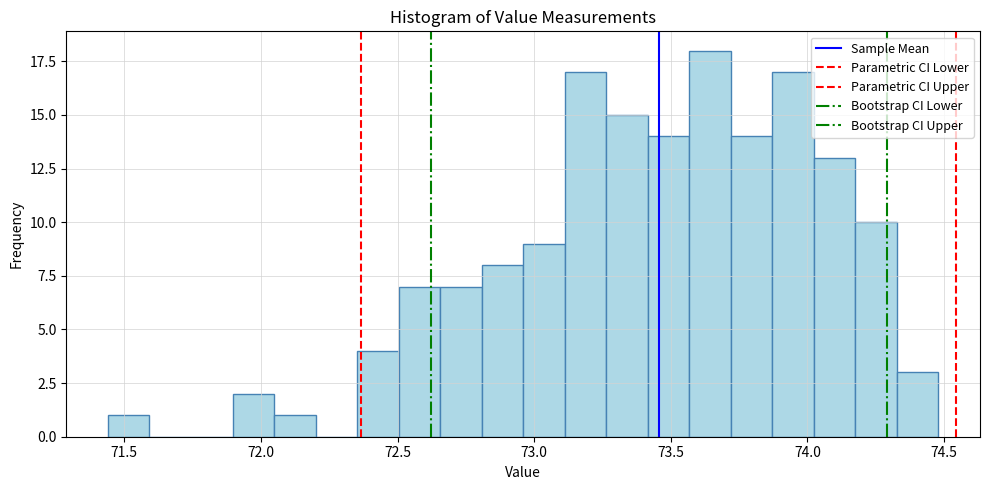

Read against the x-axis, roughly where is the centre of the tallest bar?

73.65